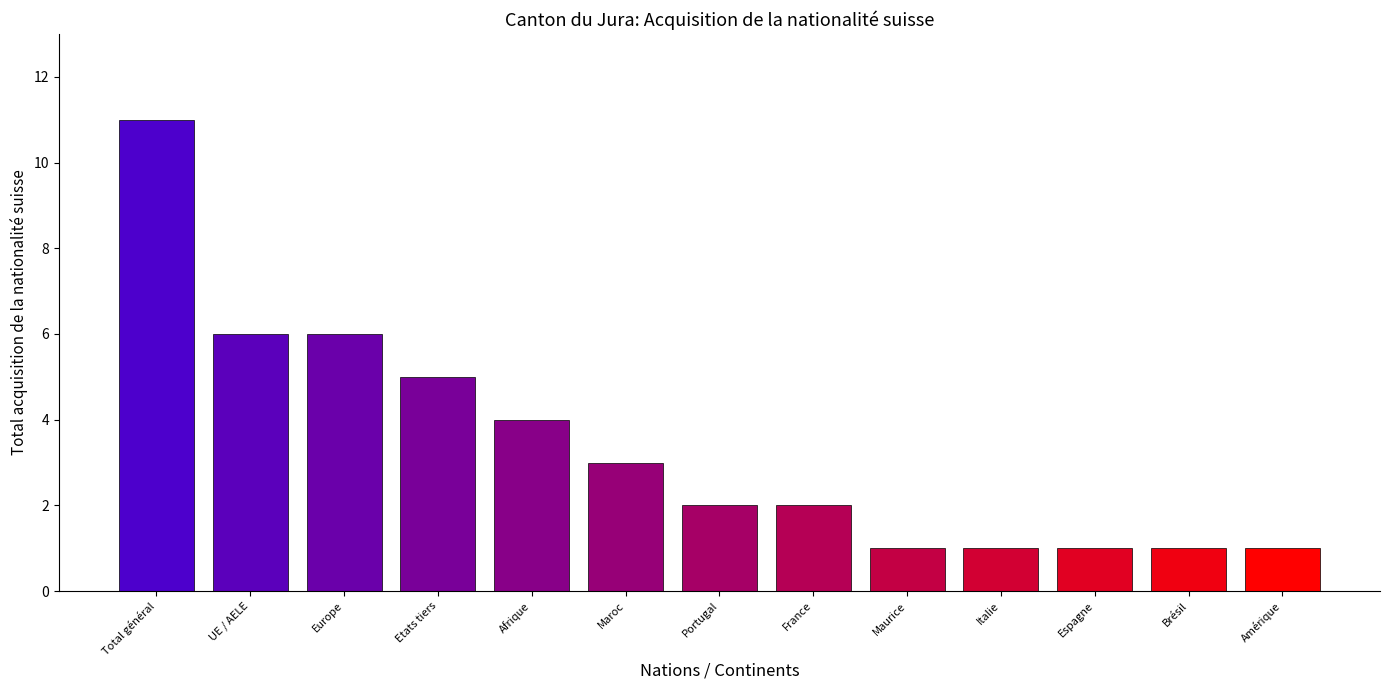

What is the approximate value at UE / AELE, to the nearest 5?

5